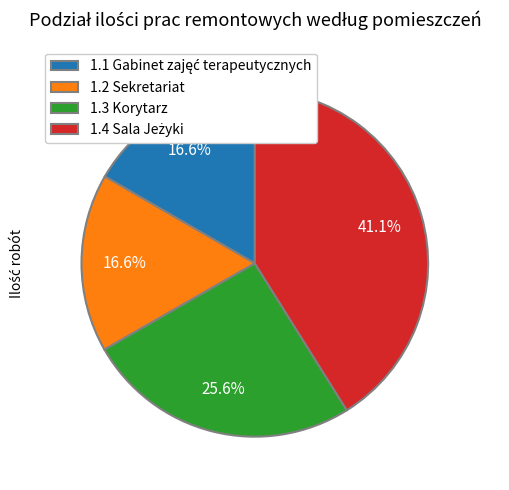

How much of the chart is everything except 1.2 Sekretariat?

83.4%